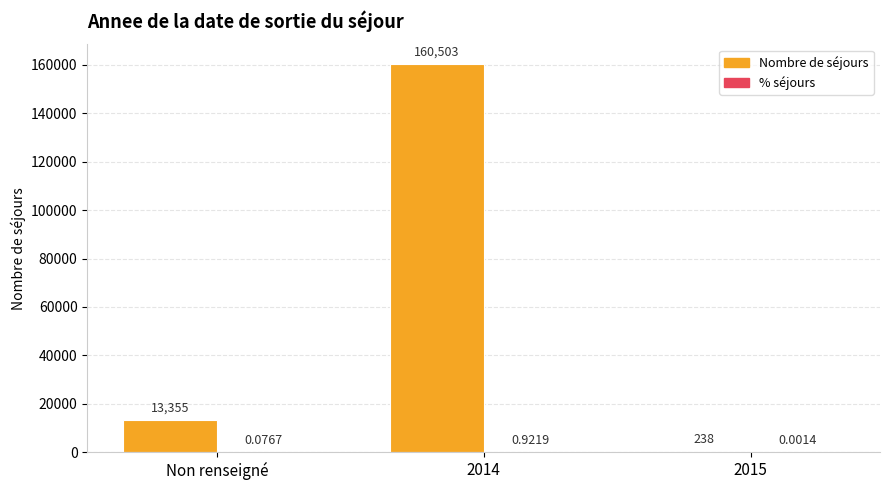

Which series changed the most between 2014 and 2015?

Nombre de séjours